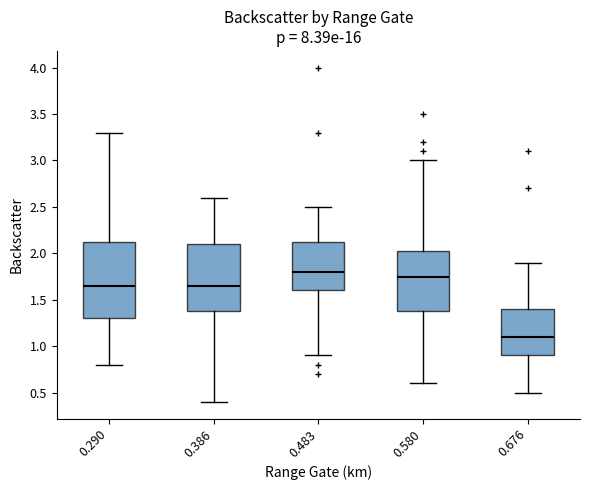

Reading left to right, read every box against the y-axis: the position of its median line, the range the box covers, and the ends of its whiskers. The values are not printed on the chart, so give them approximately, as read against the axis.

0.290: median 1.65, box 1.30 to 2.15, whiskers 0.80 to 3.30
0.386: median 1.65, box 1.40 to 2.10, whiskers 0.40 to 2.60
0.483: median 1.80, box 1.60 to 2.15, whiskers 0.90 to 2.50
0.580: median 1.75, box 1.40 to 2.05, whiskers 0.60 to 3.00
0.676: median 1.10, box 0.90 to 1.40, whiskers 0.50 to 1.90